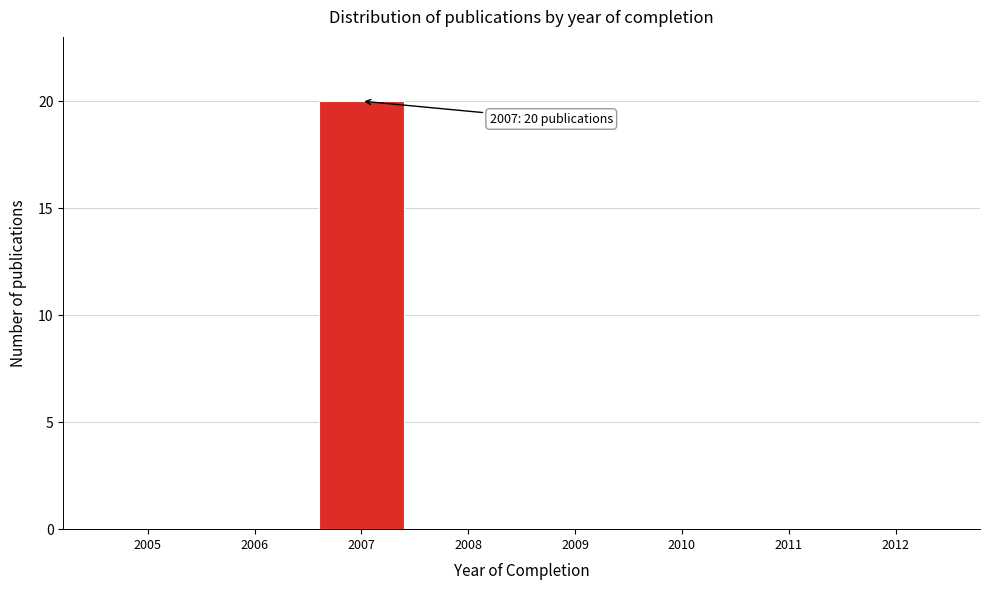

Reading left to right, extract all data points from this chart.

2005=0	2006=0	2007=20	2008=0	2009=0	2010=0	2011=0	2012=0